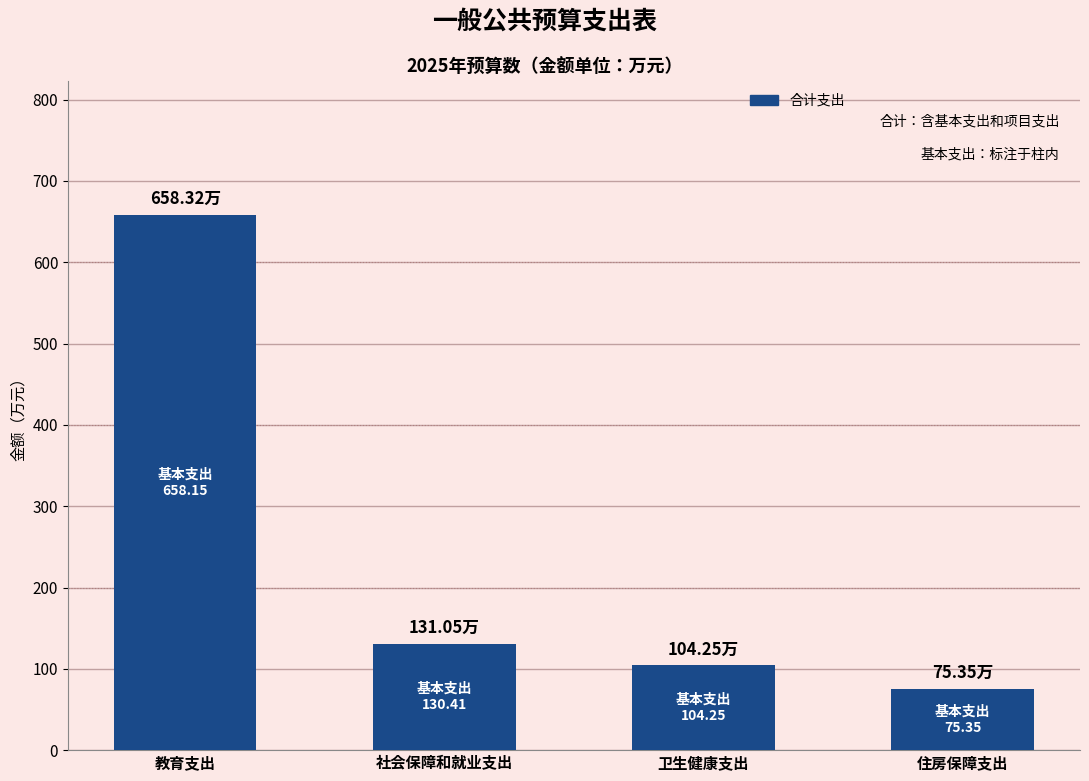

Which label corresponds to the largest value in the chart?

教育支出